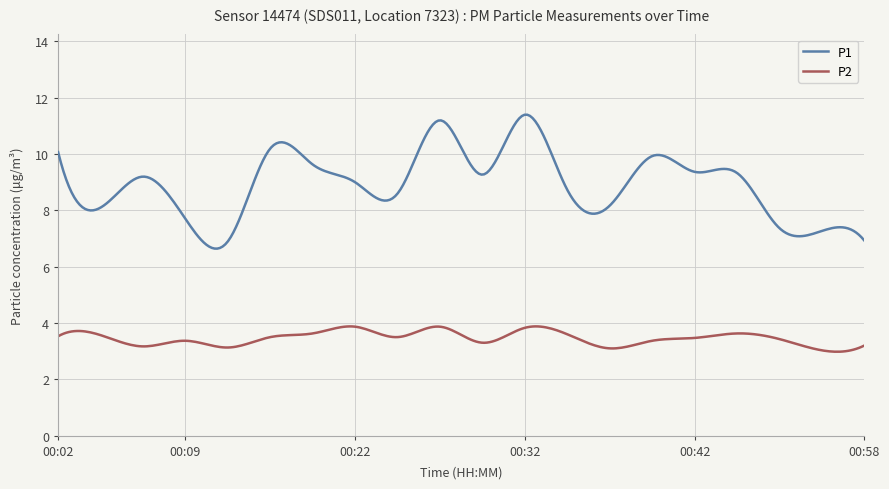

Which series has the largest total across all categories?

P1